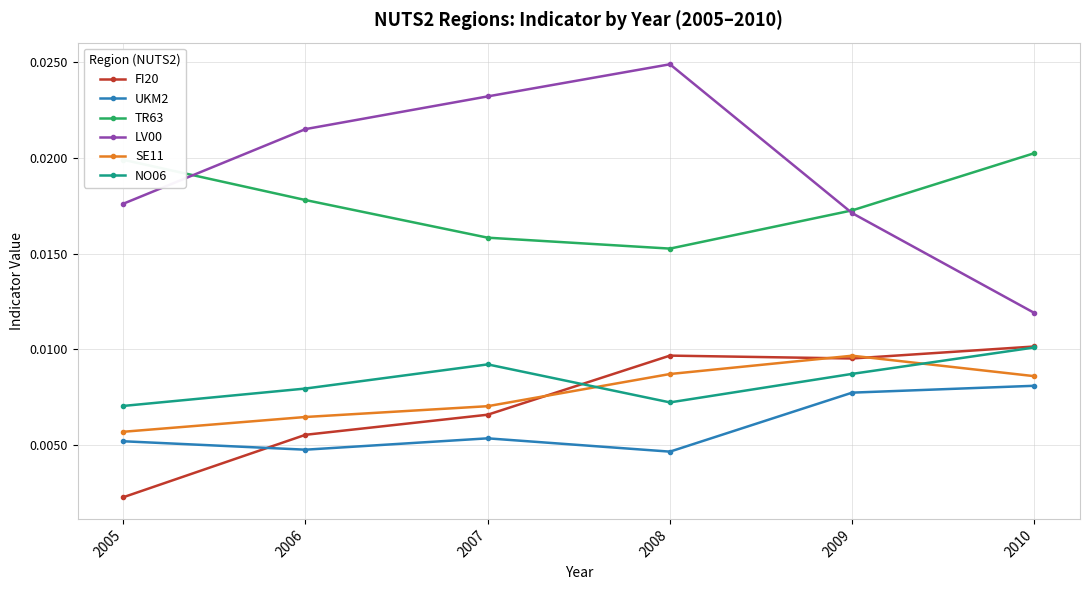

Does the chart display data point markers on the line(s)?

Yes